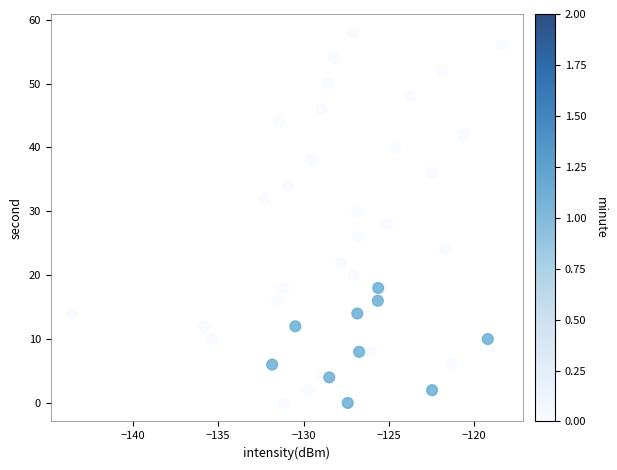

What is the range of Y values (max minus min)?

58